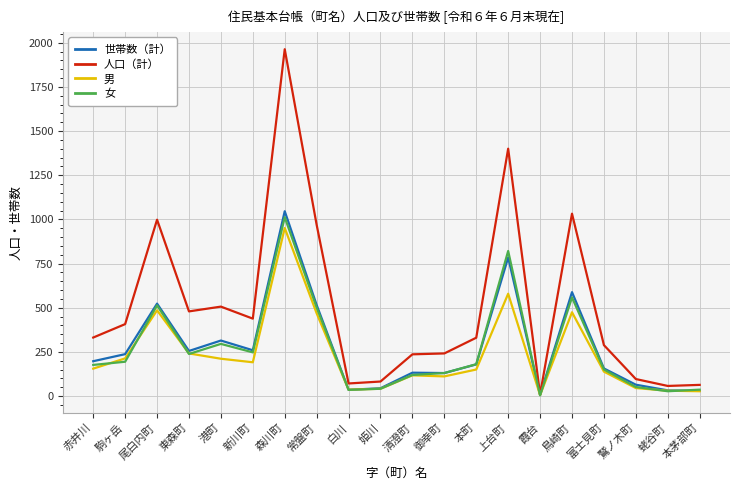

The value of 男 at 常盤町 is 786. True or false?

False